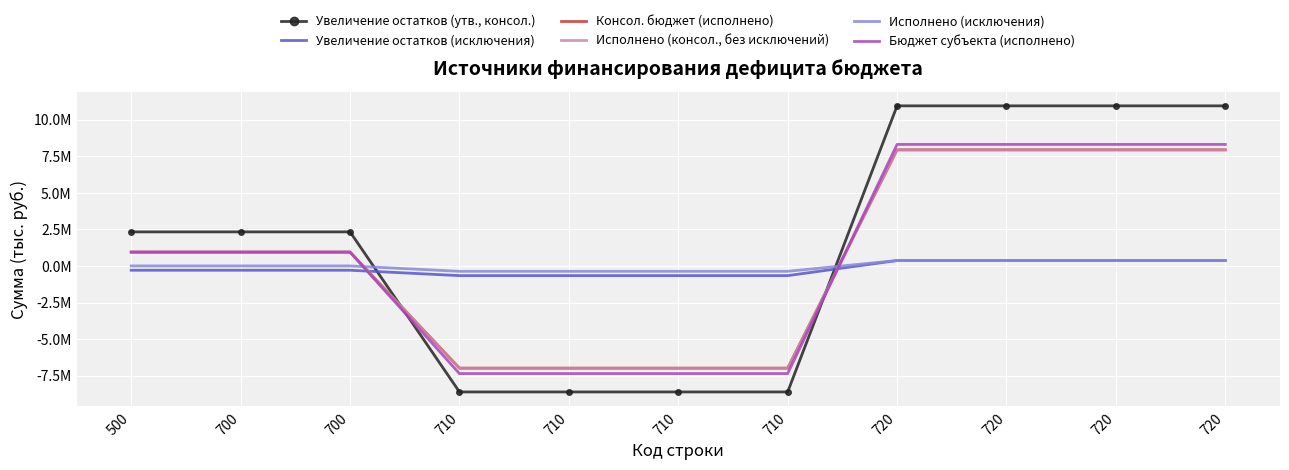

At which label does Увеличение остатков (исключения) first exceed -295004?

720